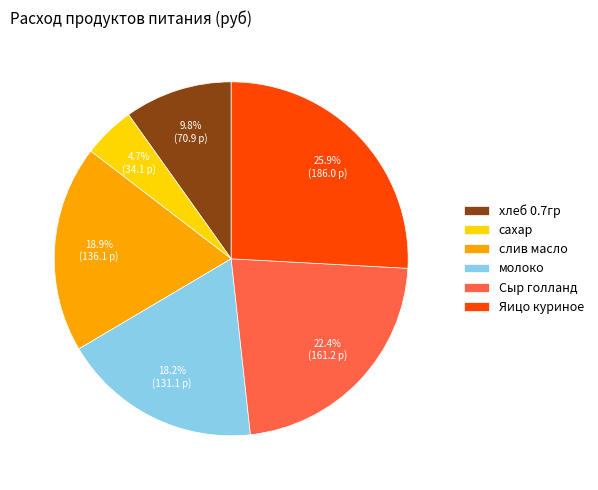

To the nearest percent, what is the average slice percentage?

17%